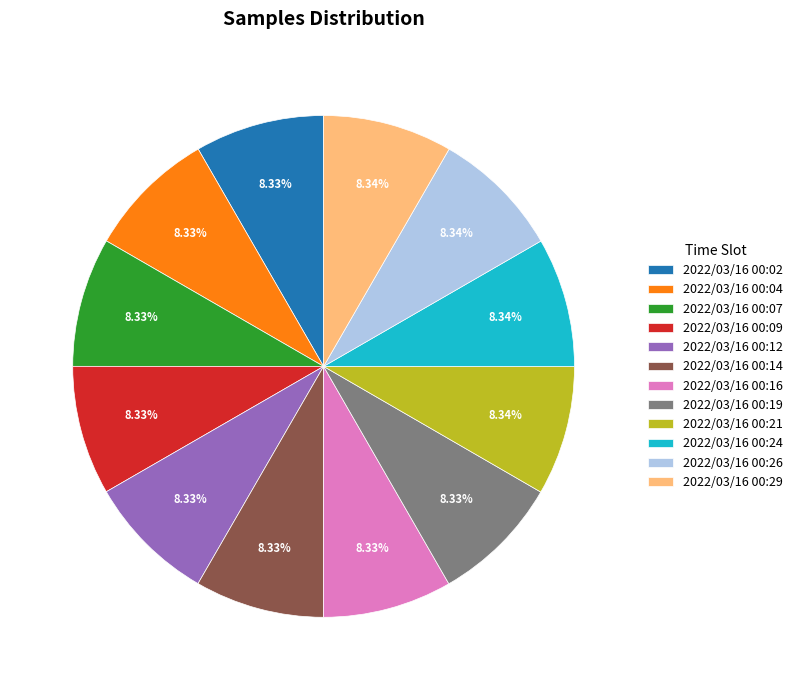

Count the number of slices in the pie.

12